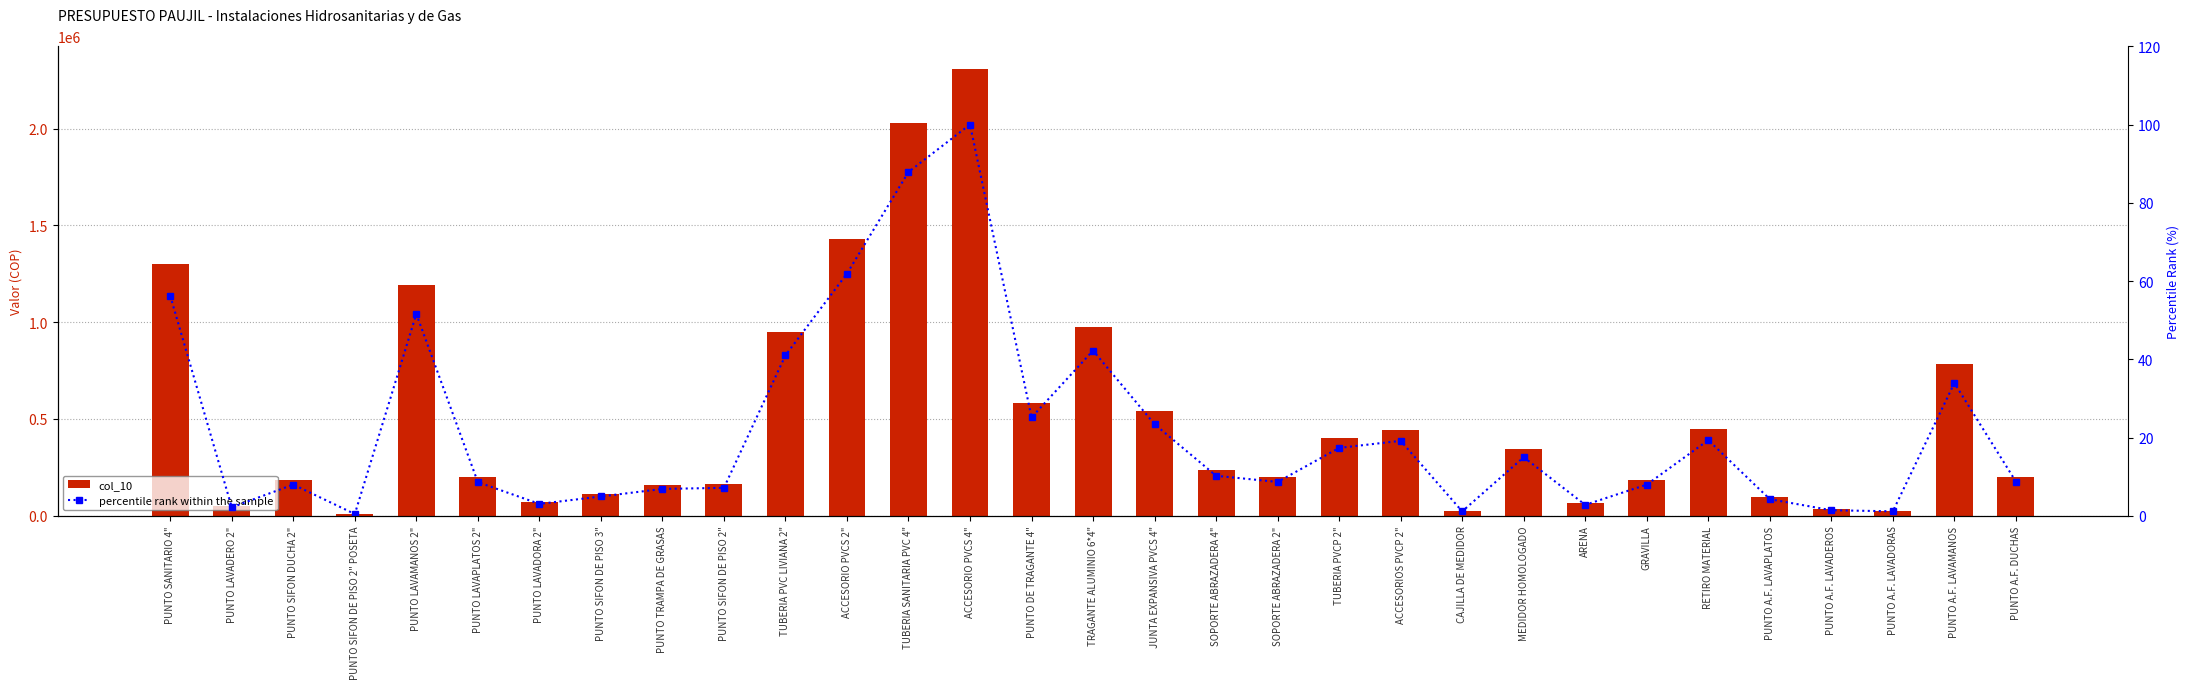

The col_10 series shows 371776.3 at JUNTA EXPANSIVA PVCS 4". True or false?

False